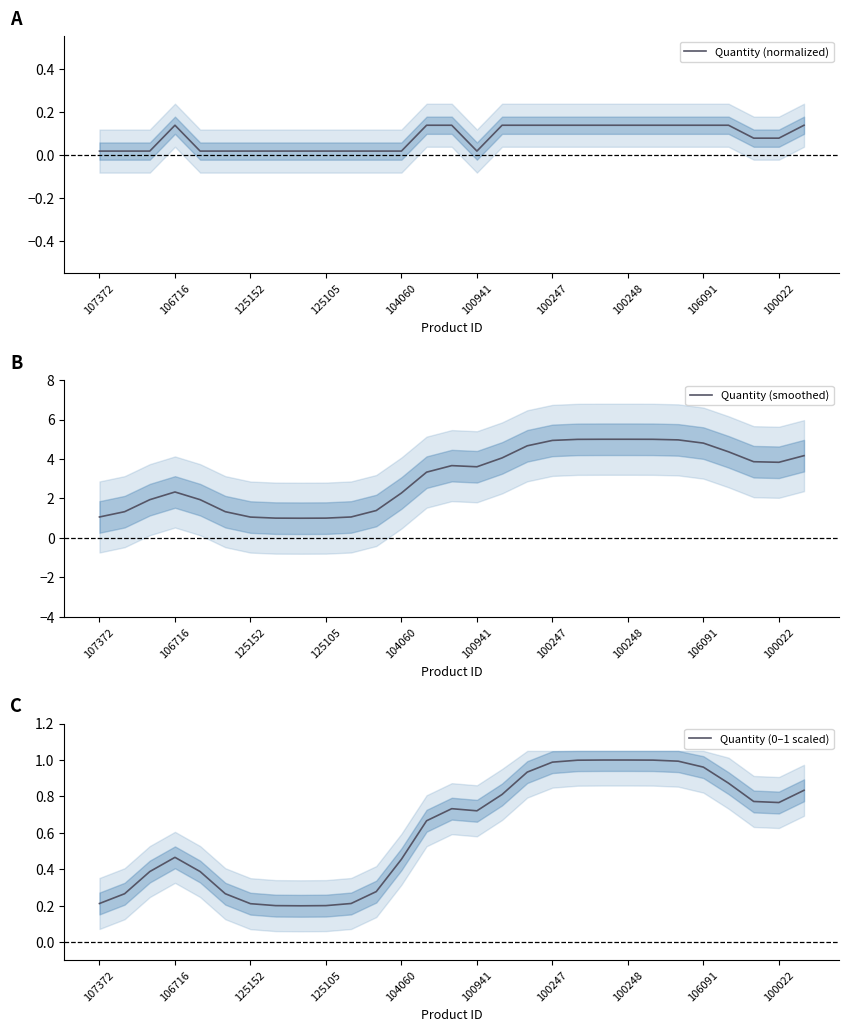

What is the maximum value for Quantity (normalized)?

0.1